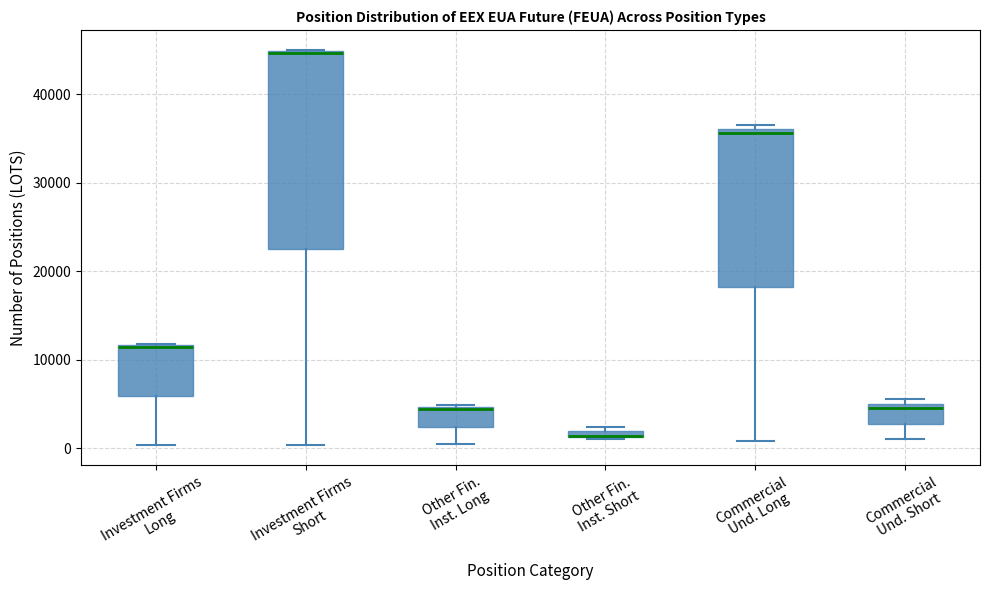

Which box is the tallest, from its lower edge to its upper edge?

Investment Firms Short